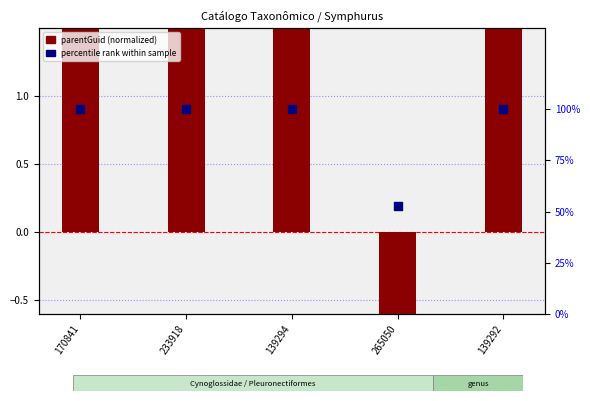

Which series has the largest Y range (max minus min)?

parentGuid (normalized)